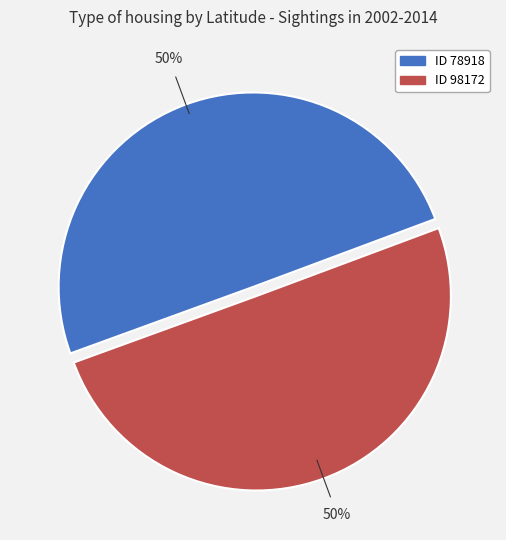

To the nearest percent, what is the average slice percentage?

50%